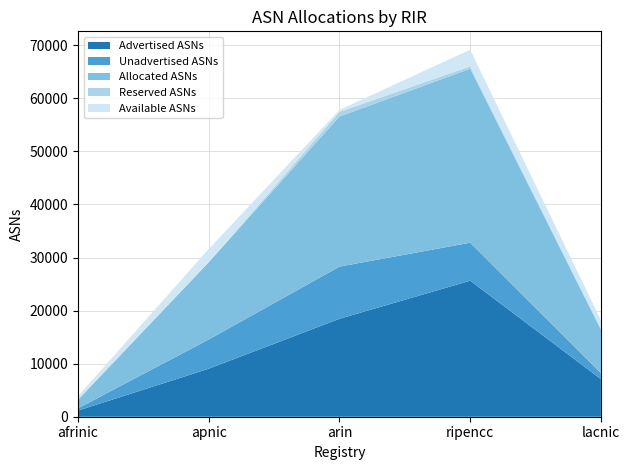

List the labels in order of Advertised ASNs value, largest first.

ripencc, arin, apnic, lacnic, afrinic